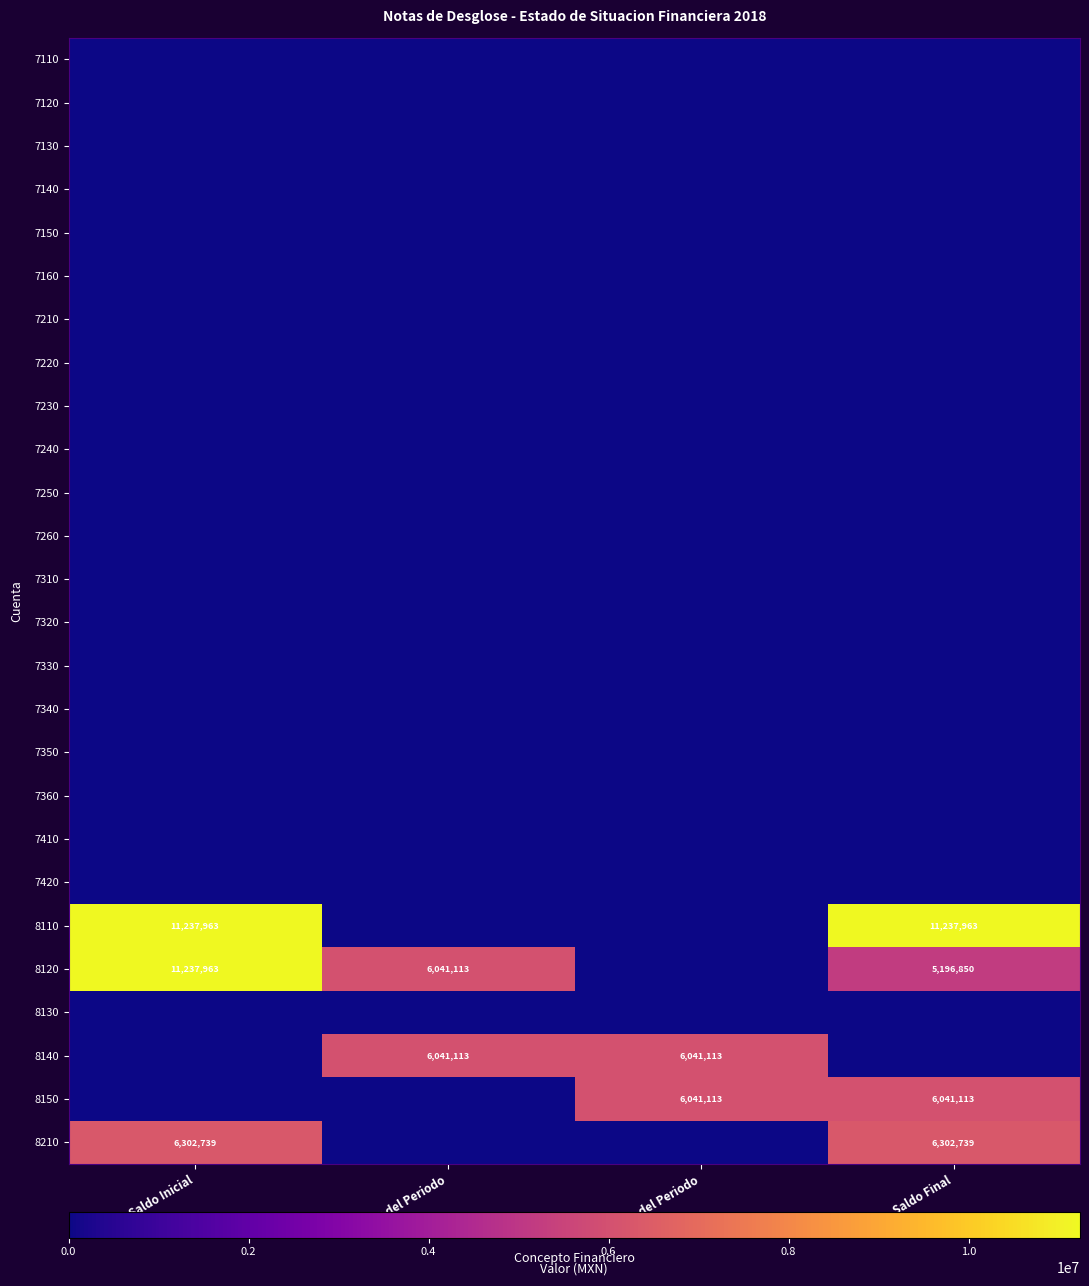

True or false: 8140 has a value of 2765710 at Abonos del Periodo.

False